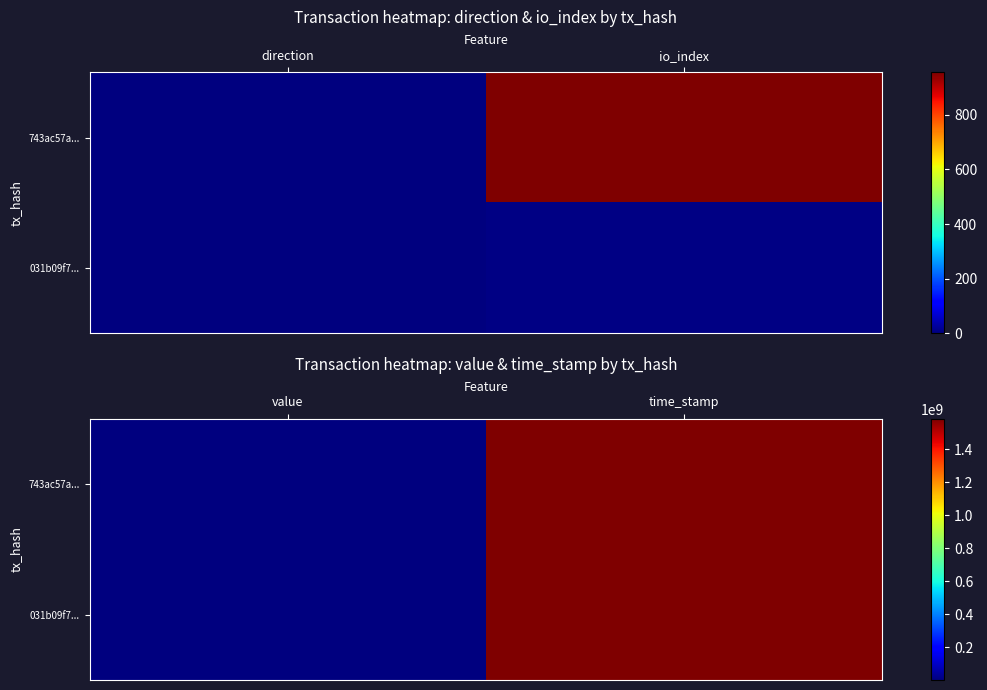

List the series in order of their overall mean, lowest first.

031b09f7..., 743ac57a...